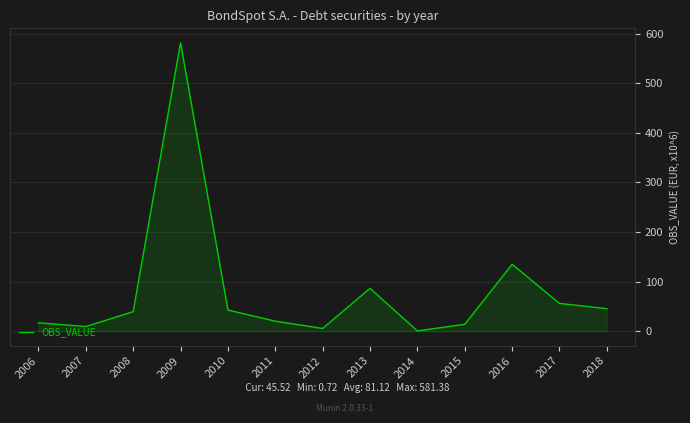

At which category does the chart reach its peak across all series?

2009